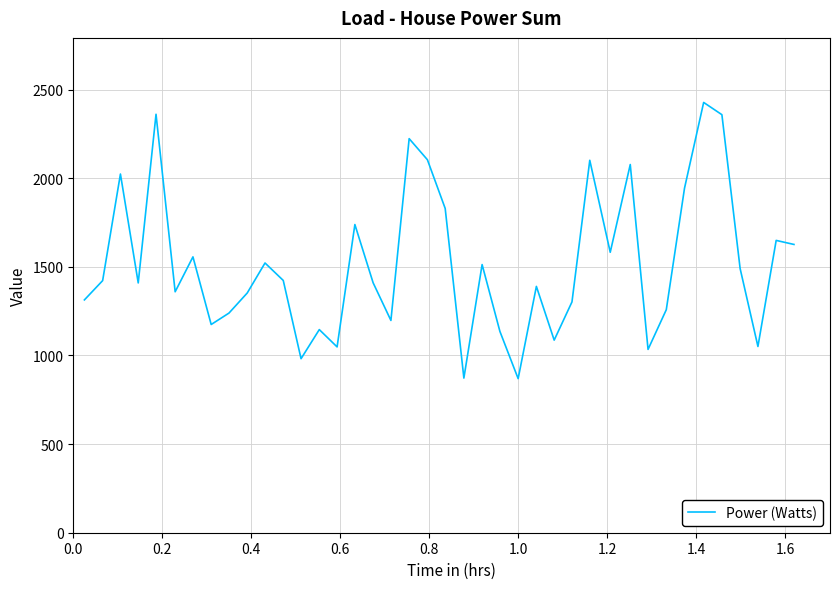

What is the average value?

1515.3